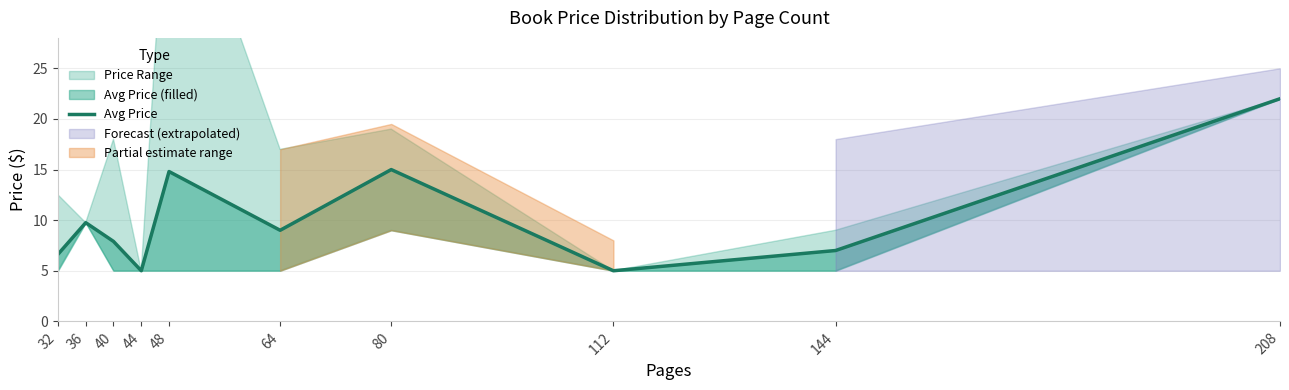

Which label corresponds to the smallest value in the chart?

44